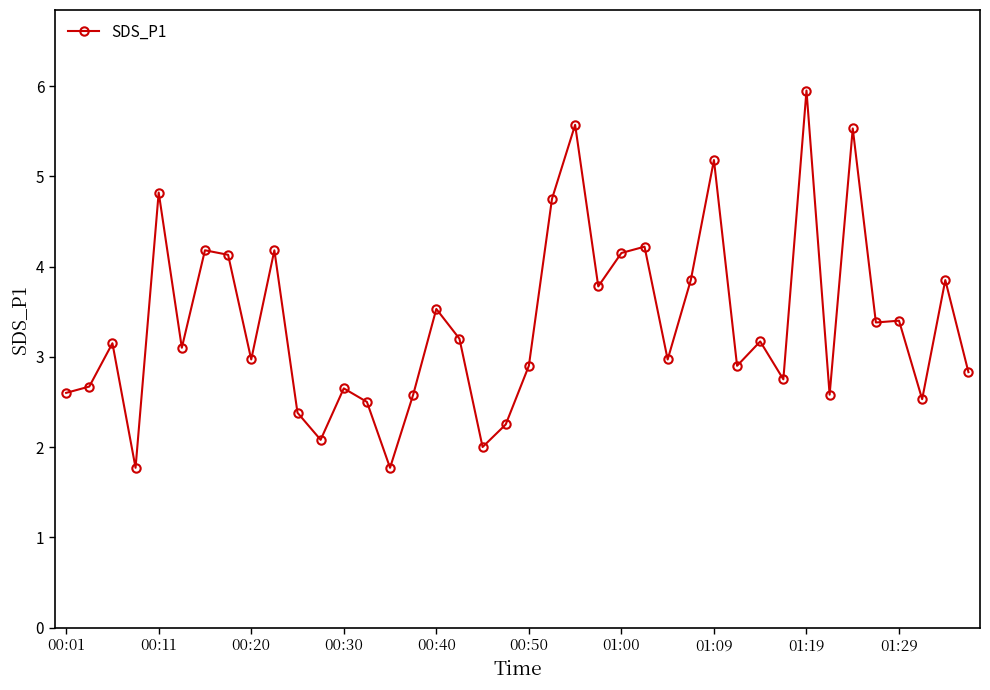

True or false: the data has more than 1 interior local peaks.

True